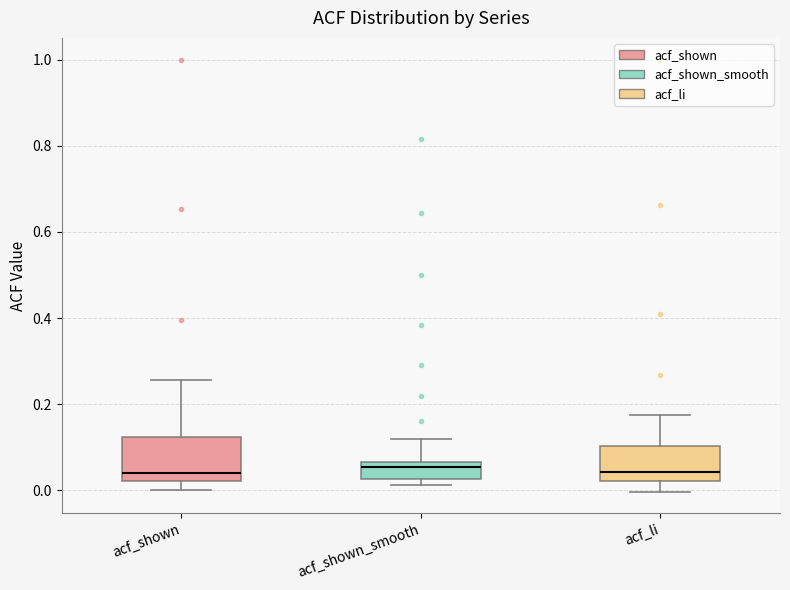

Reading left to right, transcribe this box plot: for each box, give where its median line is, the range the box spans, and where its two whiskers end, as read against the y-axis. The values are not printed on the chart, so give them approximately, as read against the axis.

acf_shown: median 0.04, box 0.02 to 0.12, whiskers 0.00 to 0.26
acf_shown_smooth: median 0.06 (just below the box's upper edge), box 0.02 to 0.06, whiskers 0.02 (just below the box's lower edge) to 0.12
acf_li: median 0.04, box 0.02 to 0.10, whiskers 0.00 to 0.18